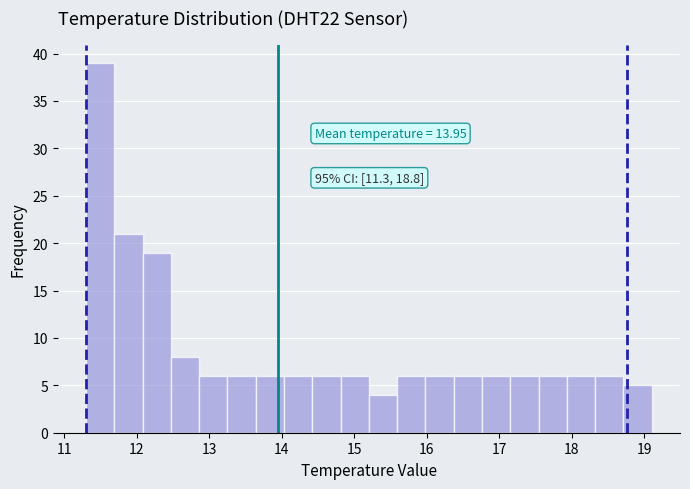

Around what value on the x-axis is the tallest bar? Give the approximate position of its centre, as read against the axis.

11.5